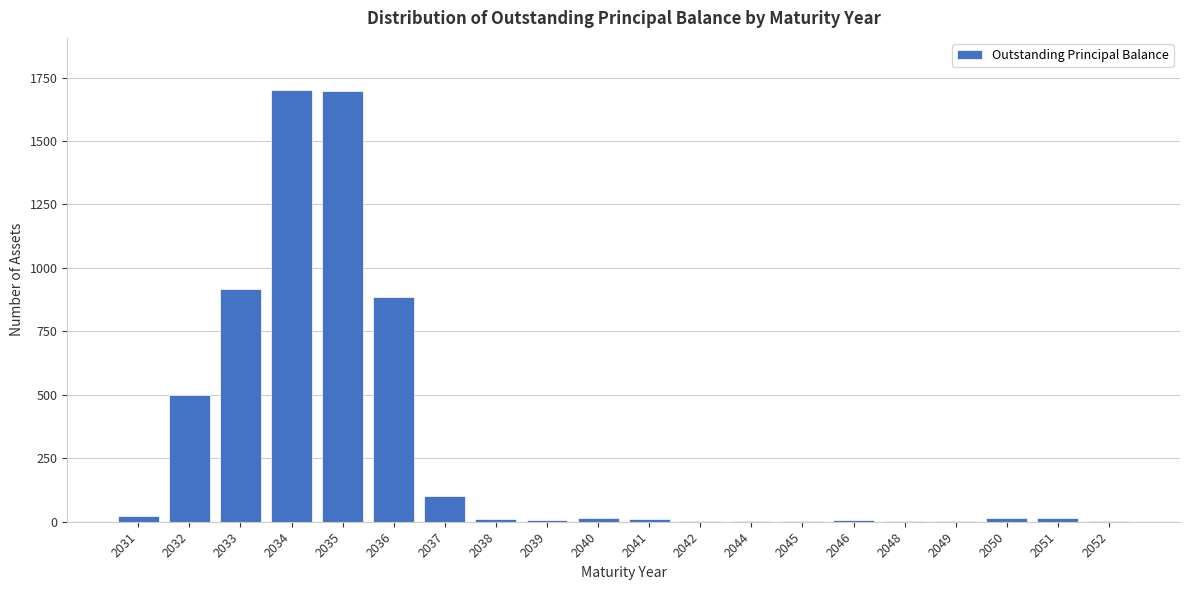

What is the greatest value displayed?

1702